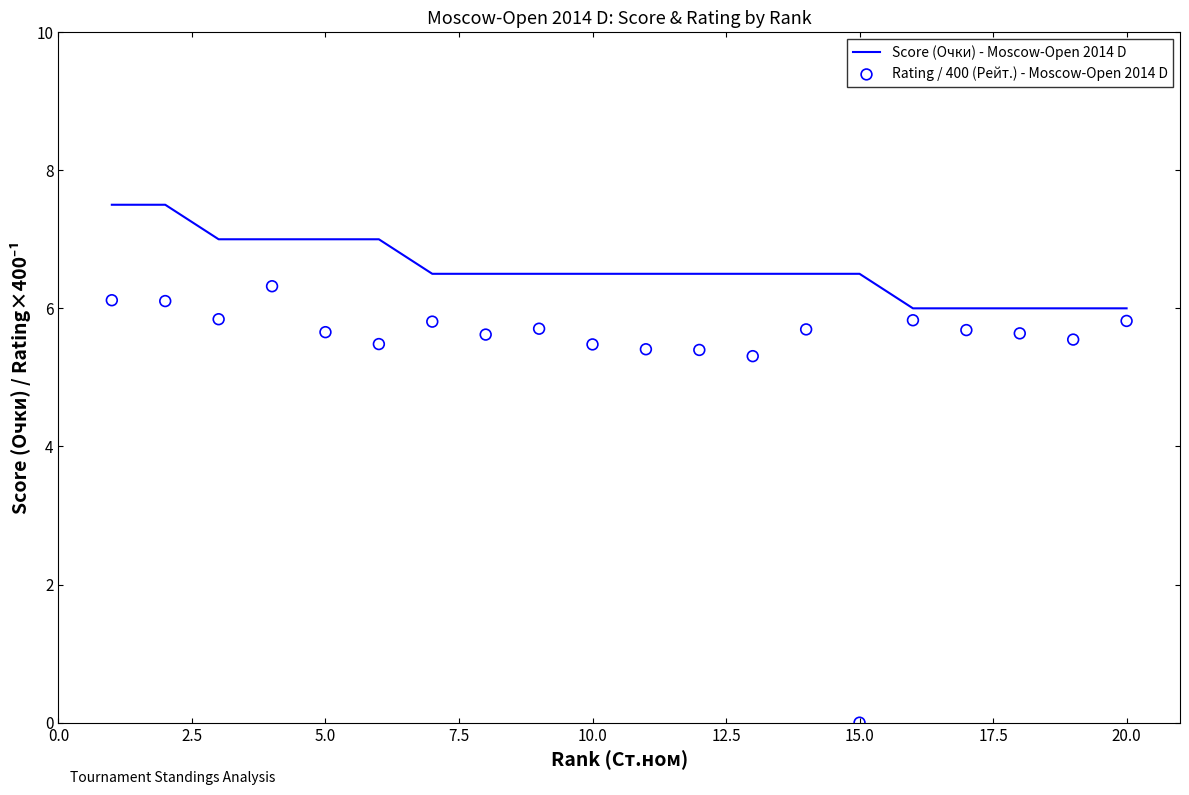

Which series contains the highest Y value?

Score (Очки) - Moscow-Open 2014 D